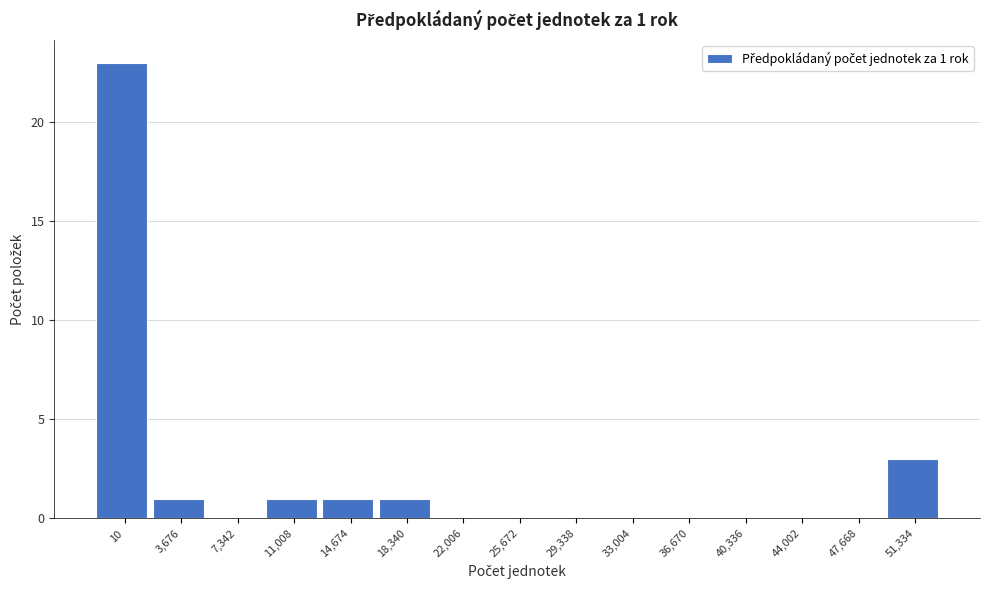

Reading left to right, list all the values displayed in this chart.

10=23	3,676=1	7,342=0	11,008=1	14,674=1	18,340=1	22,006=0	25,672=0	29,338=0	33,004=0	36,670=0	40,336=0	44,002=0	47,668=0	51,334=3